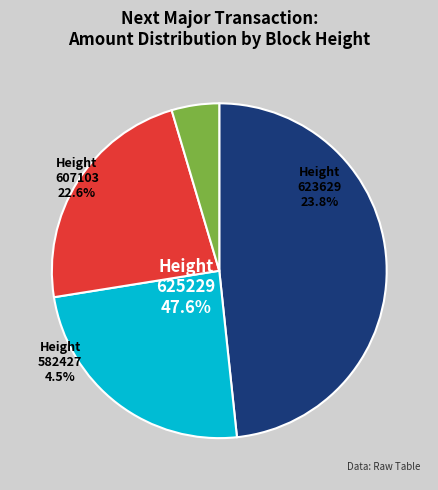

To the nearest percent, what is the combined percentage of Height 582427 and Height 607103?

28%